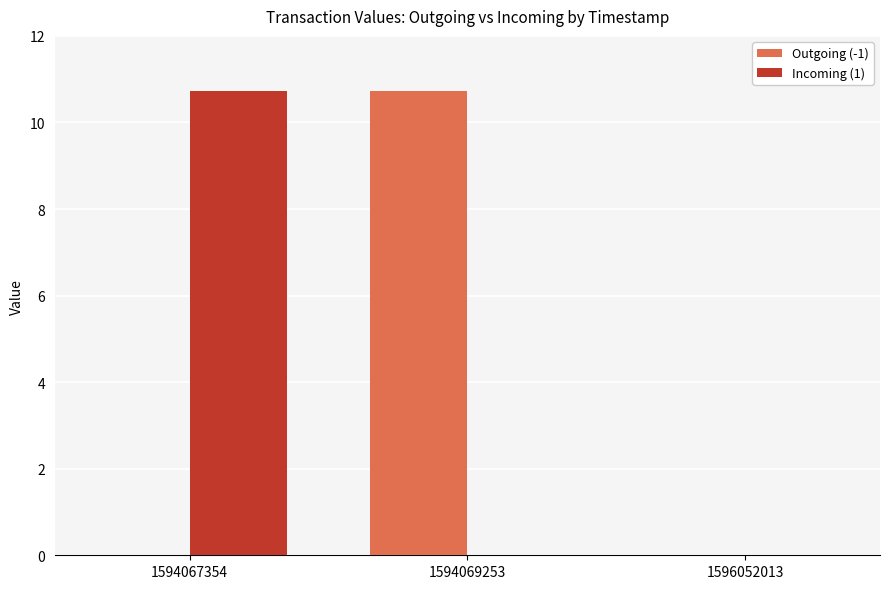

What is the greatest value displayed?

10.7